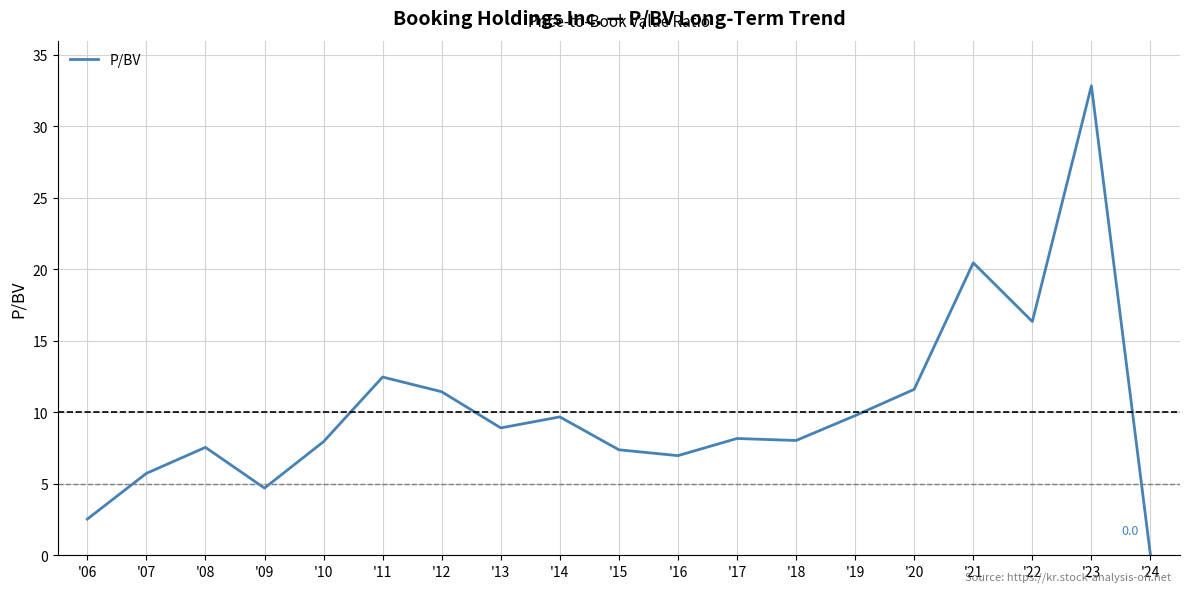

How many lines are shown in the chart?

1